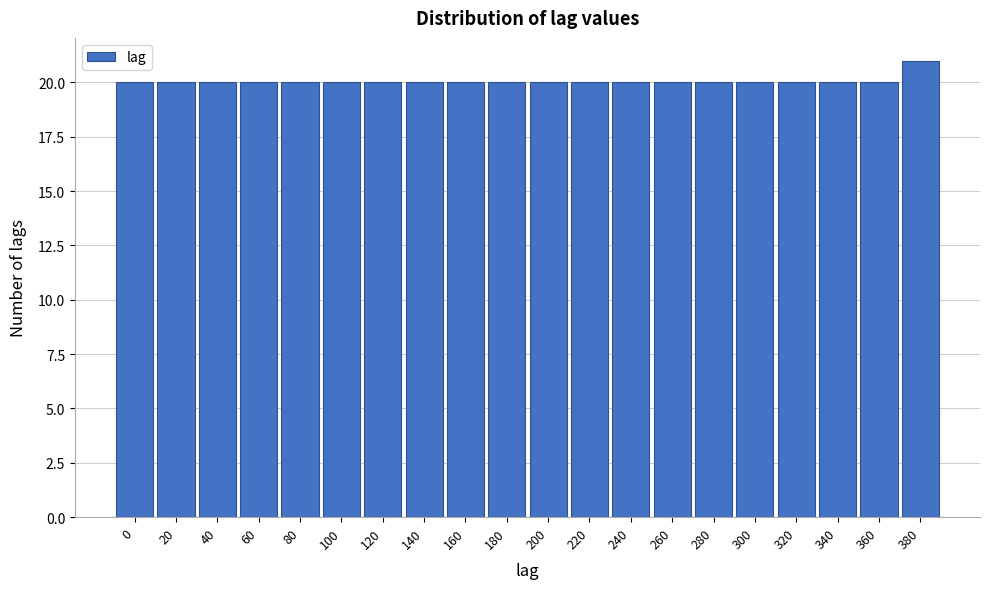

Reading left to right, extract all data points from this chart.

20	20	20	20	20	20	20	20	20	20	20	20	20	20	20	20	20	20	20	21